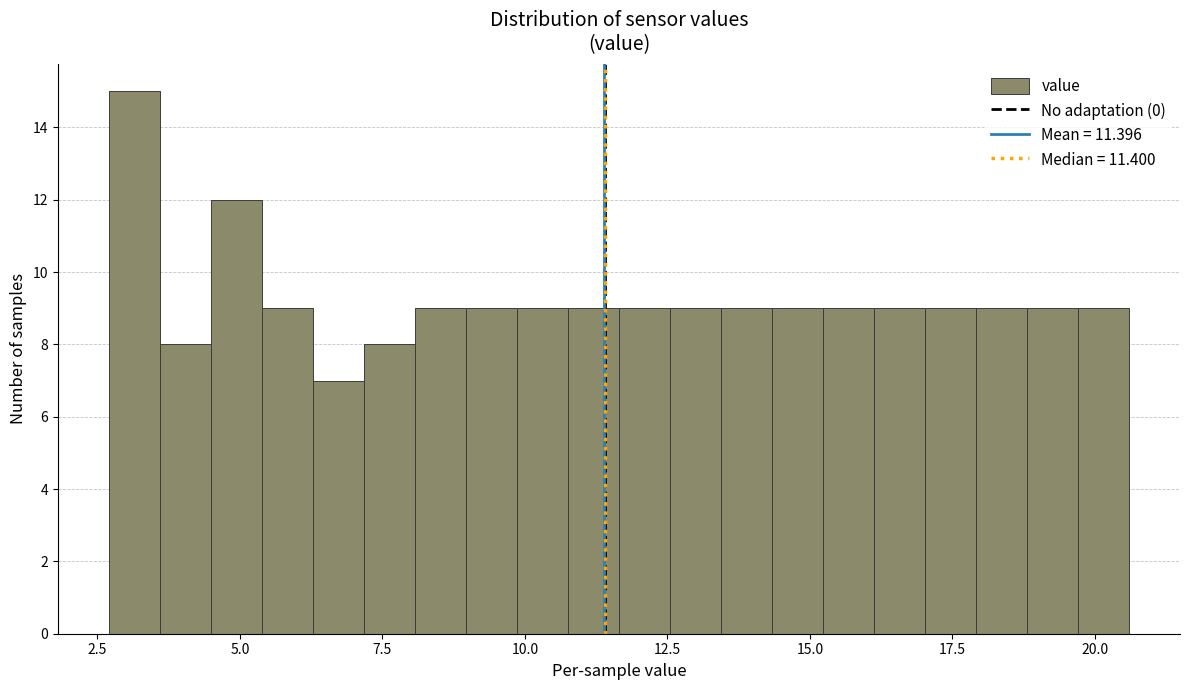

Read against the x-axis, roughly where is the centre of the tallest bar?

3.0